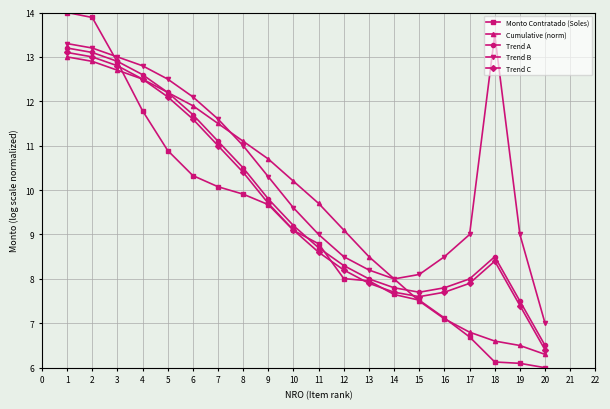

Read the Monto Contratado (Soles) value at 18.

6.1